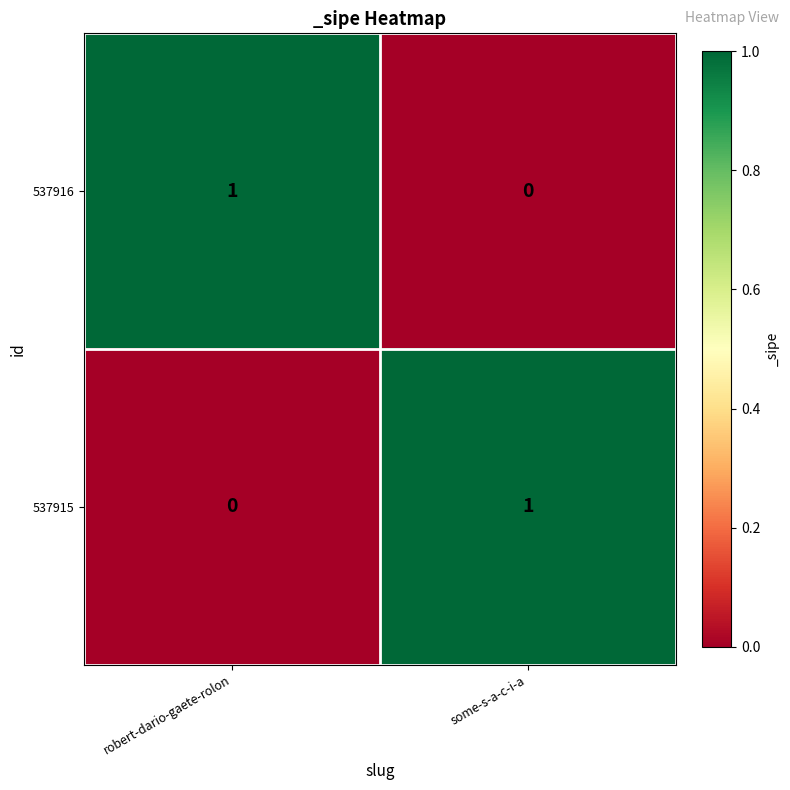

Reading left to right, list all the values displayed in this chart.

537916: 1	0
537915: 0	1